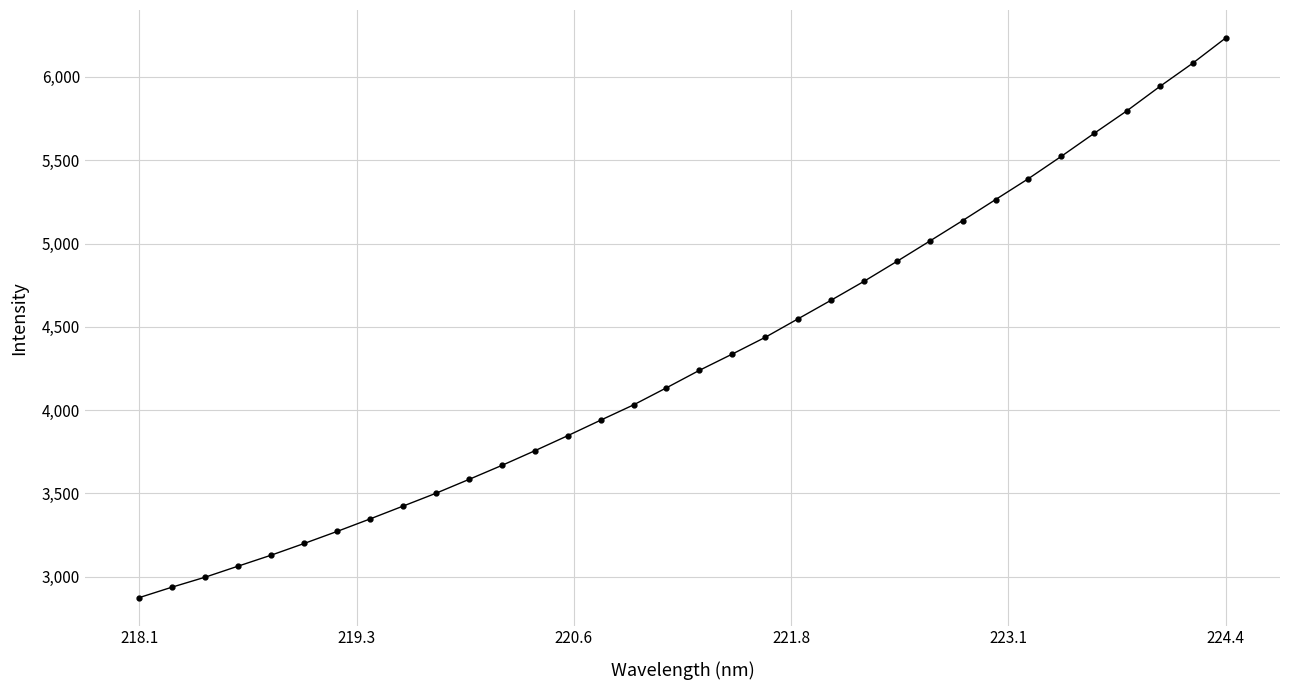

What is the maximum value shown in the chart?

6233.7